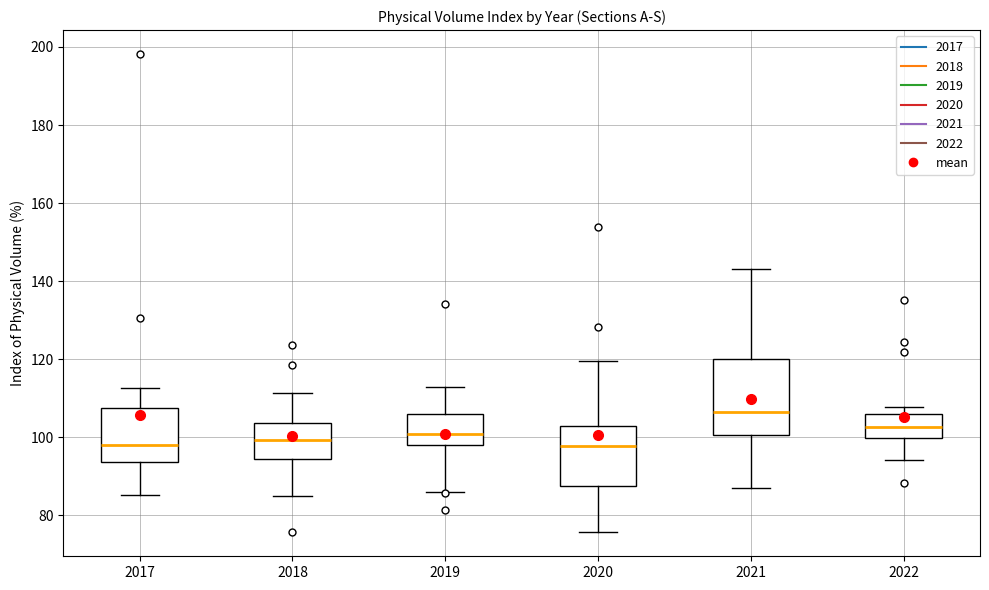

Comparing the boxes themselves (not the whiskers), which one is the tallest?

2021